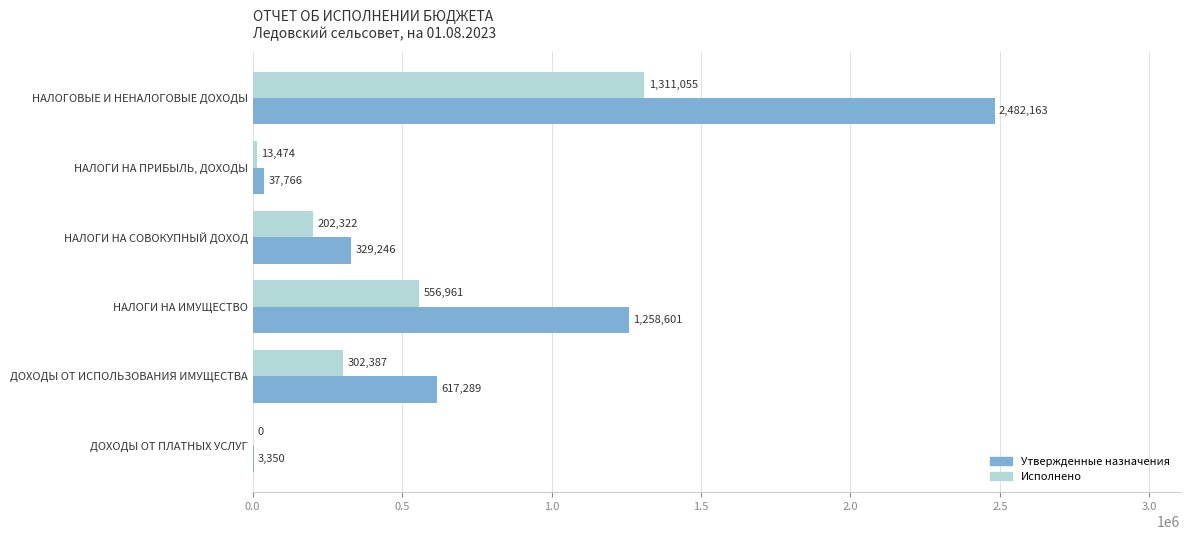

What is the sum of all Утвержденные назначения values?

4728414.8